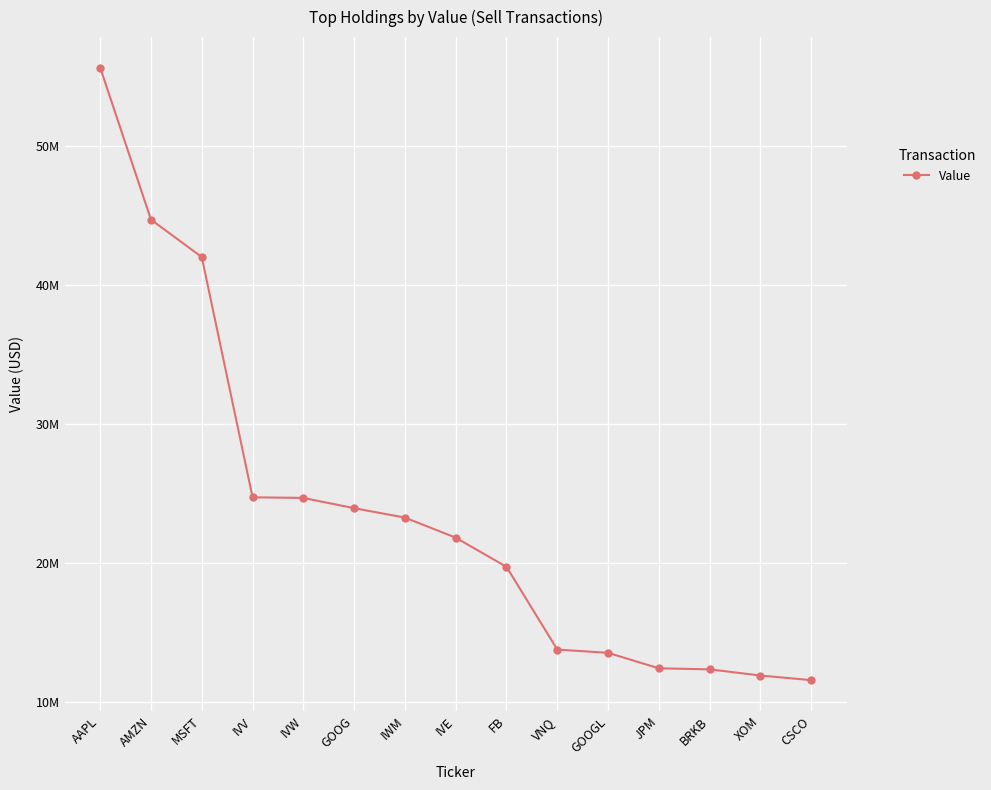

At which category does the chart reach its peak across all series?

AAPL